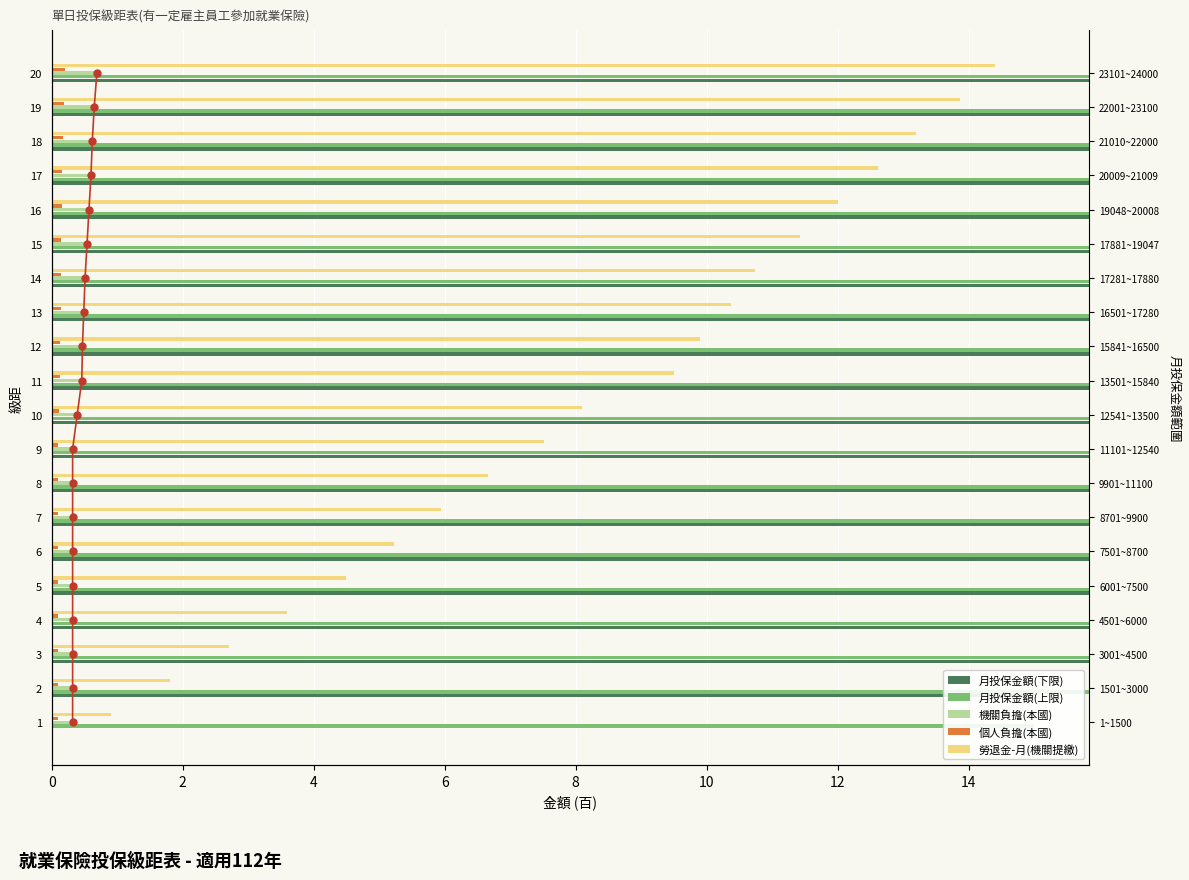

List the series in order of their peak value, lowest first.

個人負擔(本國), 機關負擔(本國), 勞退金-月(機關提繳), 月投保金額(下限), 月投保金額(上限)